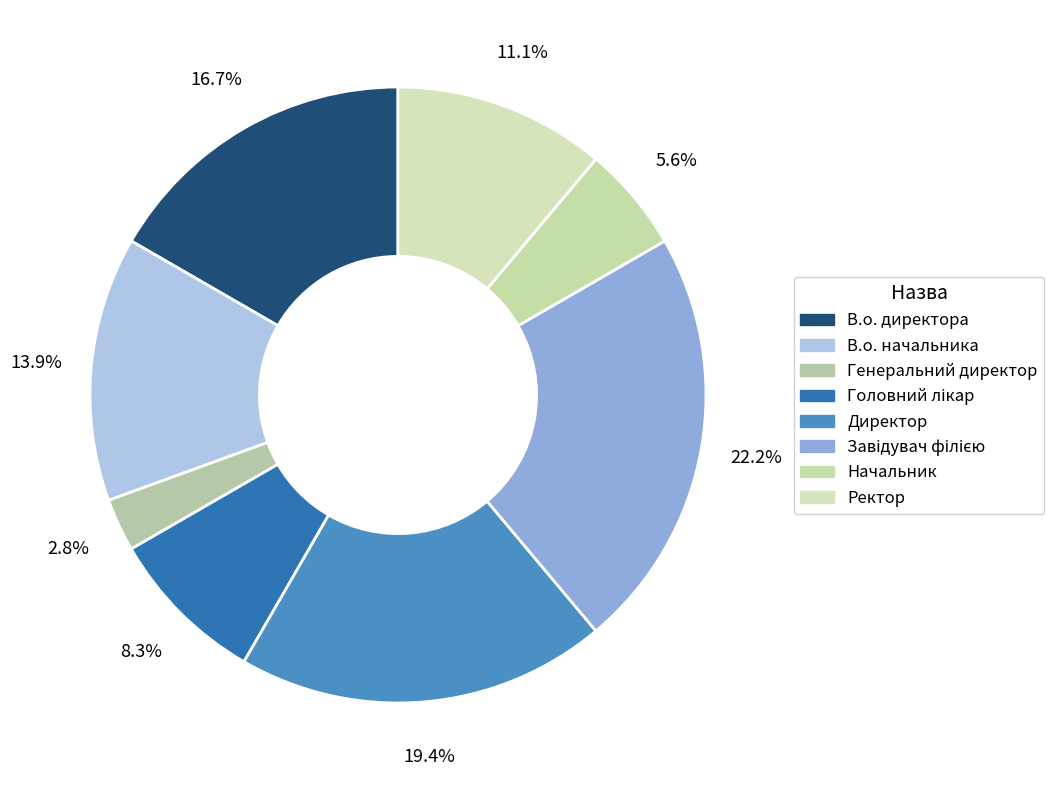

To the nearest percent, what is the combined percentage of Головний лікар and В.о. начальника?

22%